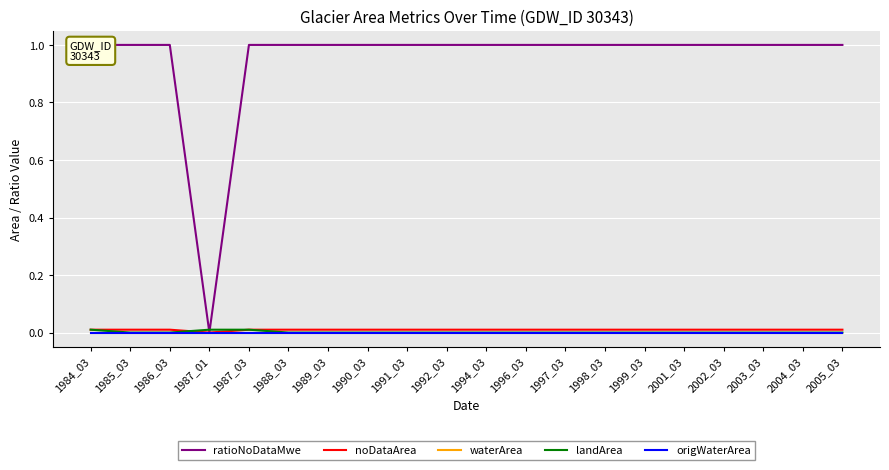

What are all the series names shown in the legend?

ratioNoDataMwe, noDataArea, waterArea, landArea, origWaterArea